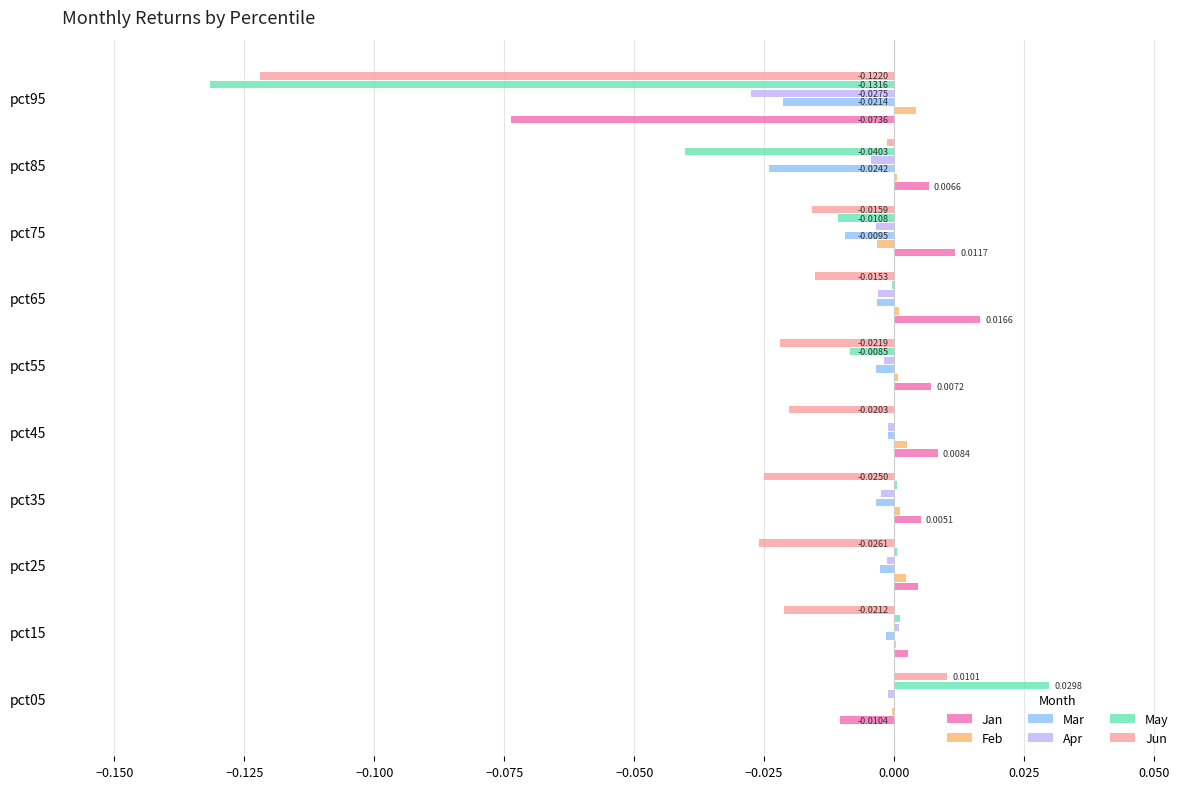

At which category is the sum across all series the highest?

pct05